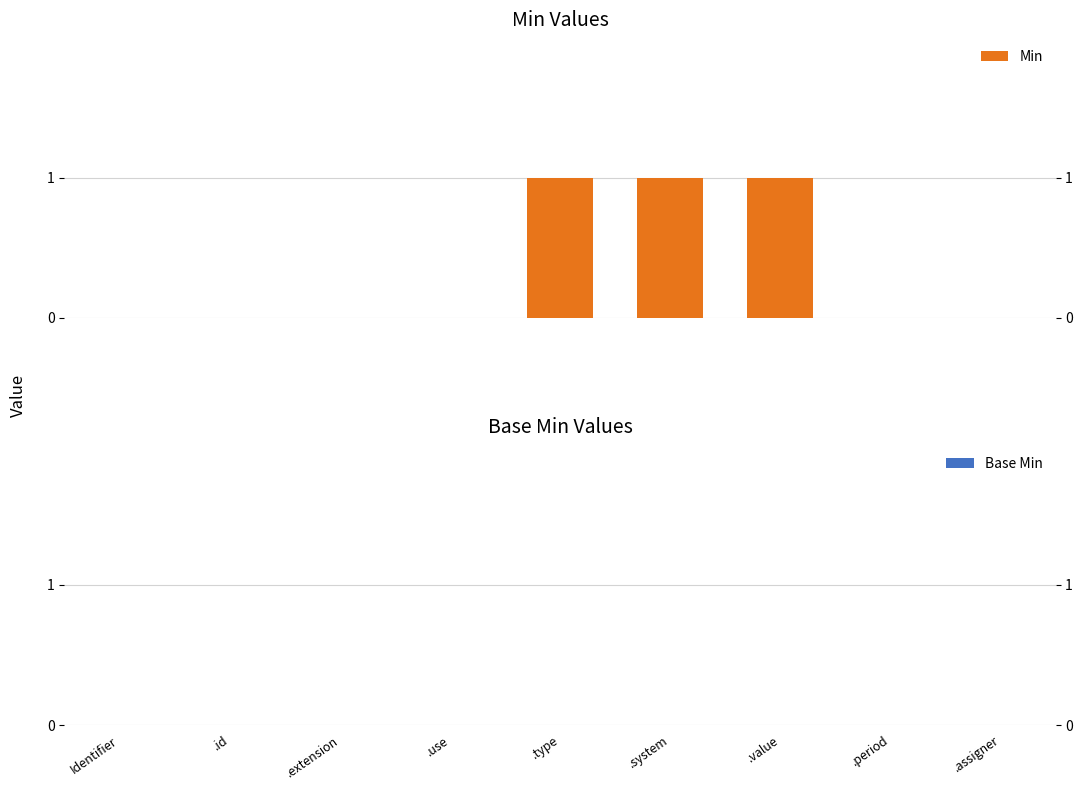

How many groups of bars are there?

9